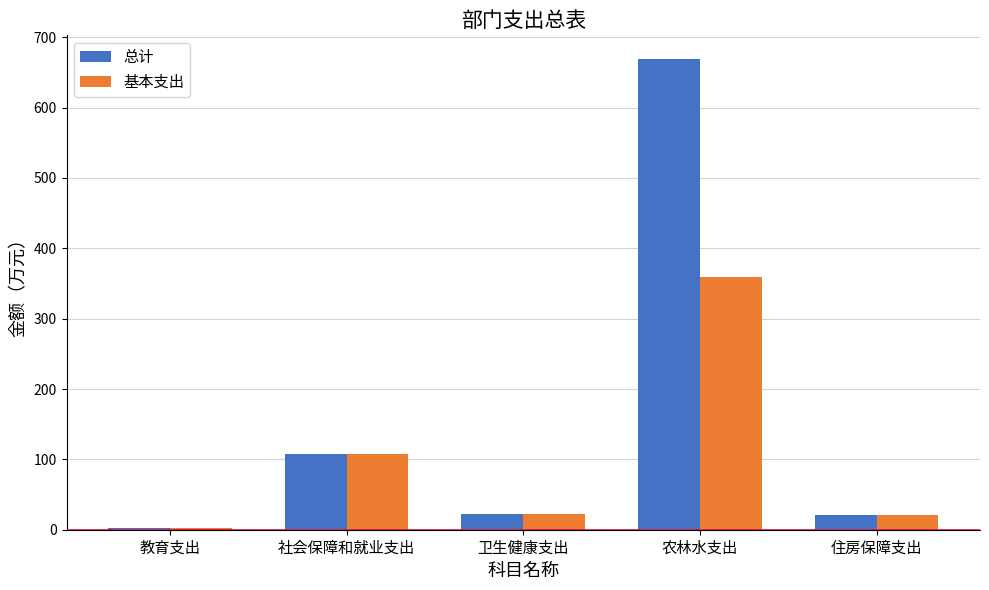

Is it true that 总计 equals 669.2 at 农林水支出?

True